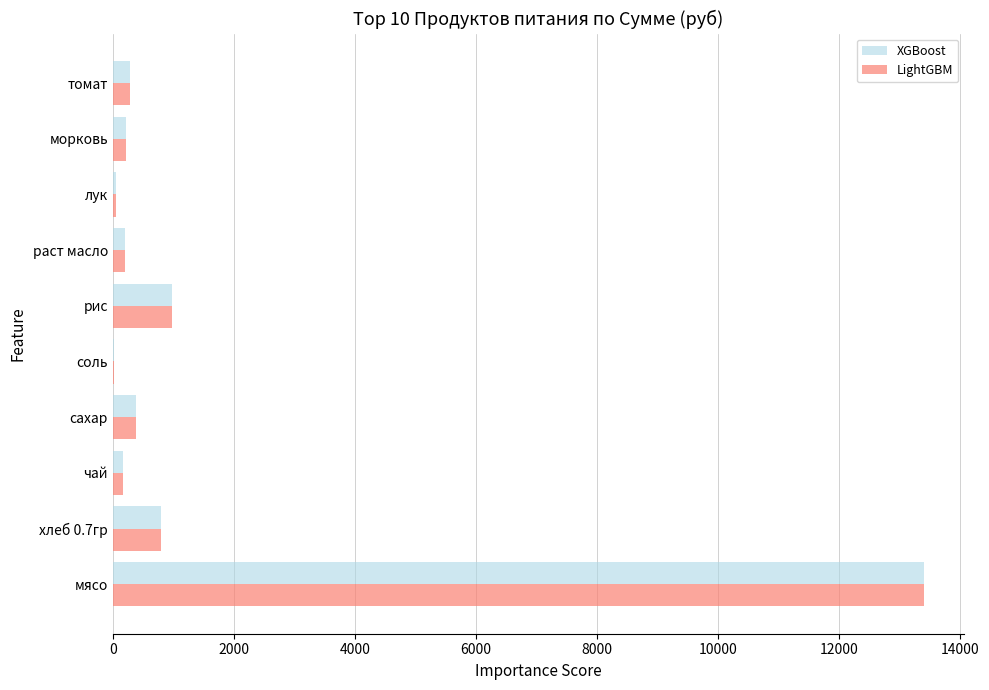

How many data points in LightGBM are above 285?

5